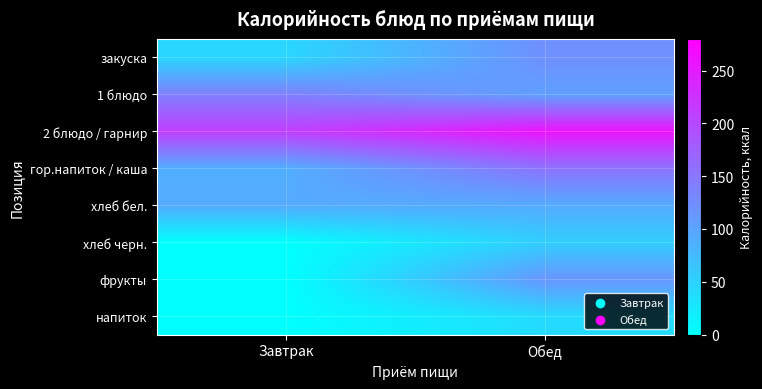

Which series has the largest total across all categories?

2 блюдо / гарнир